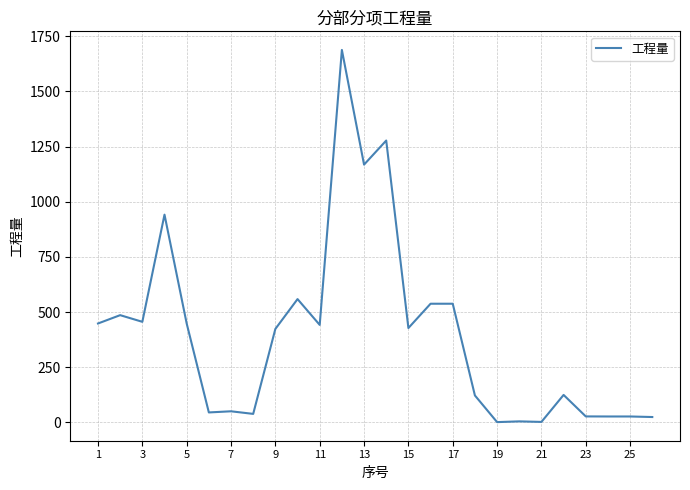

What is the difference between the second highest and minimum values?

1276.5